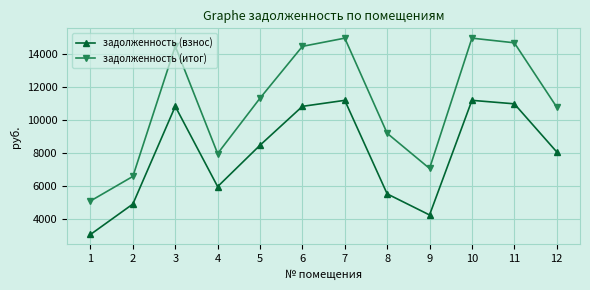

What is the difference between the maximum and minimum values in the задолженность (взнос) series?

8146.6